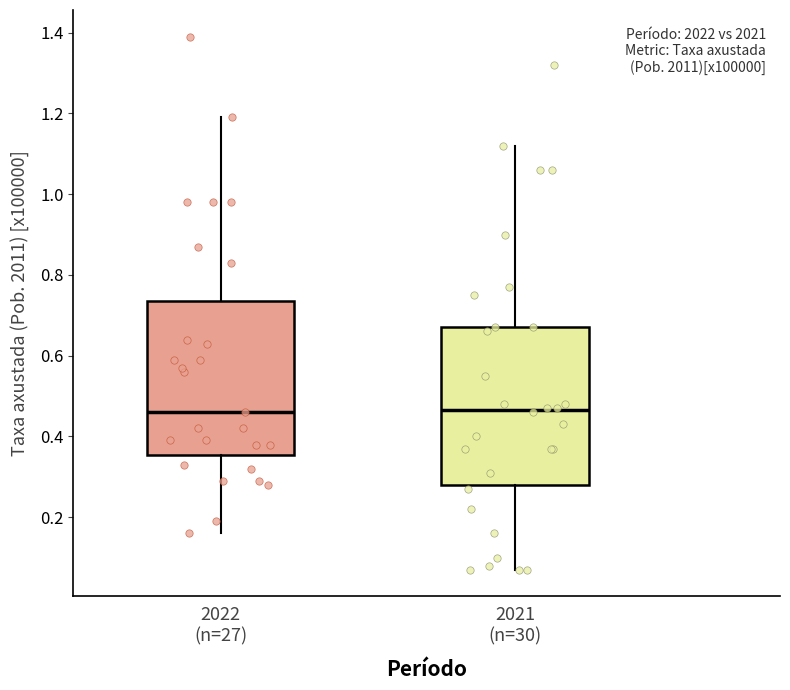

Where does the lower whisker of the box for 2021 (n=30) end on the y-axis? The values are not printed on the chart, so give them approximately, as read against the axis.

0.08